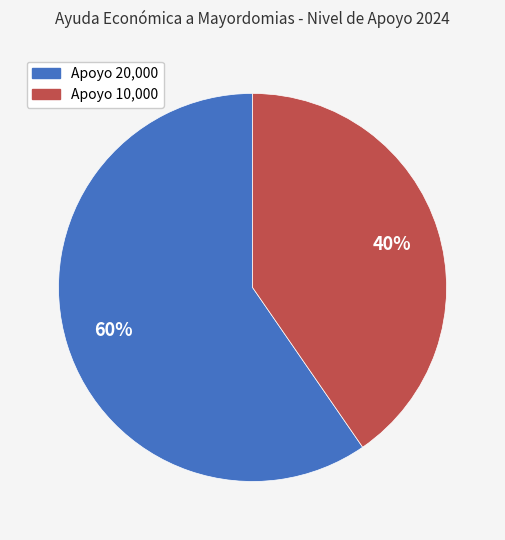

To the nearest percent, what is the average slice percentage?

50%